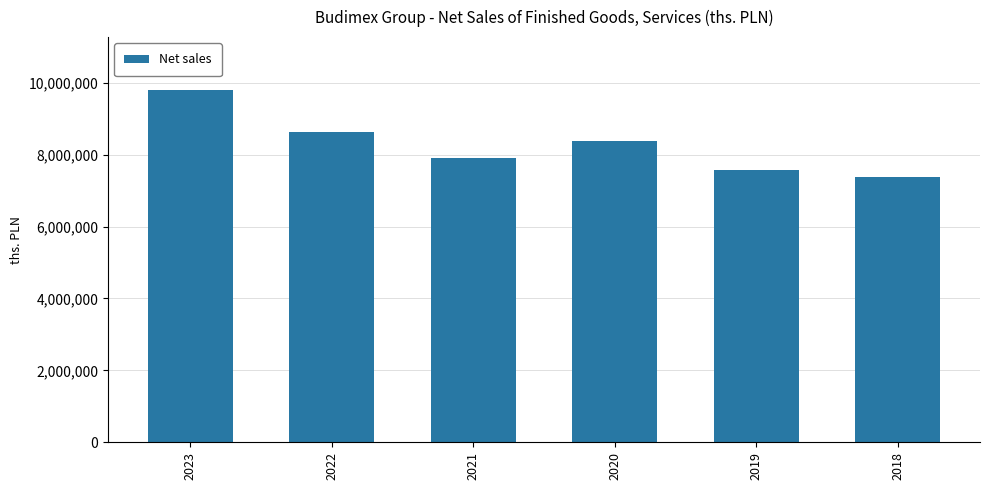

What is the change in value from 2023 to 2021?

-1890323